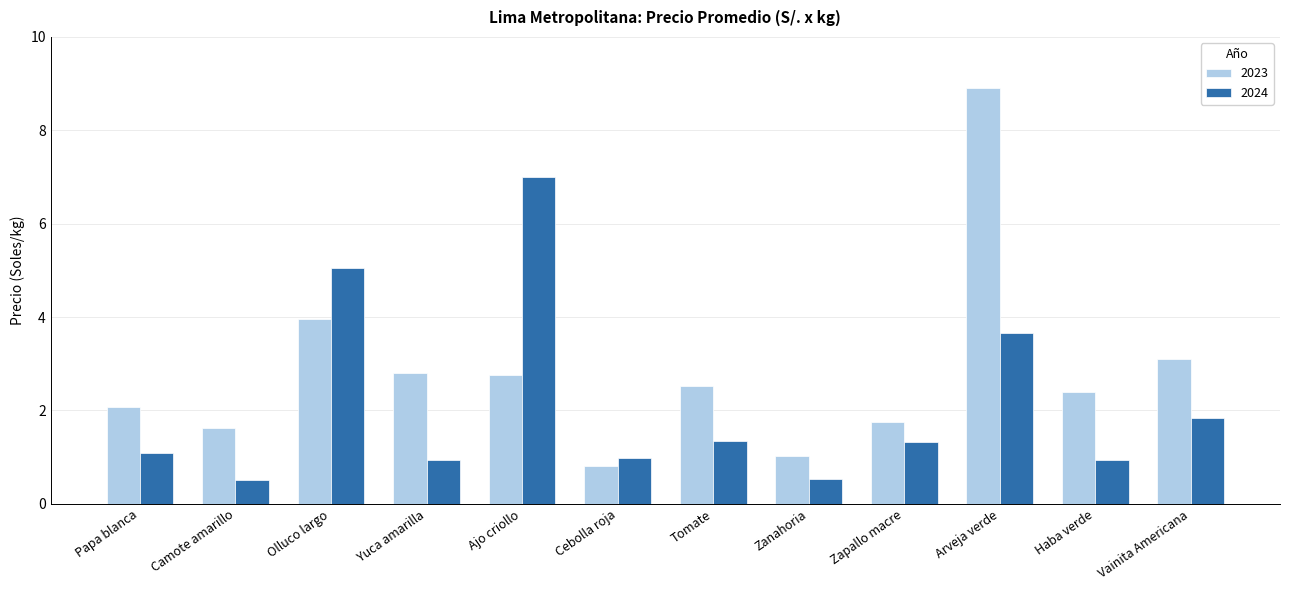

What is the sum of all 2023 values?

33.8